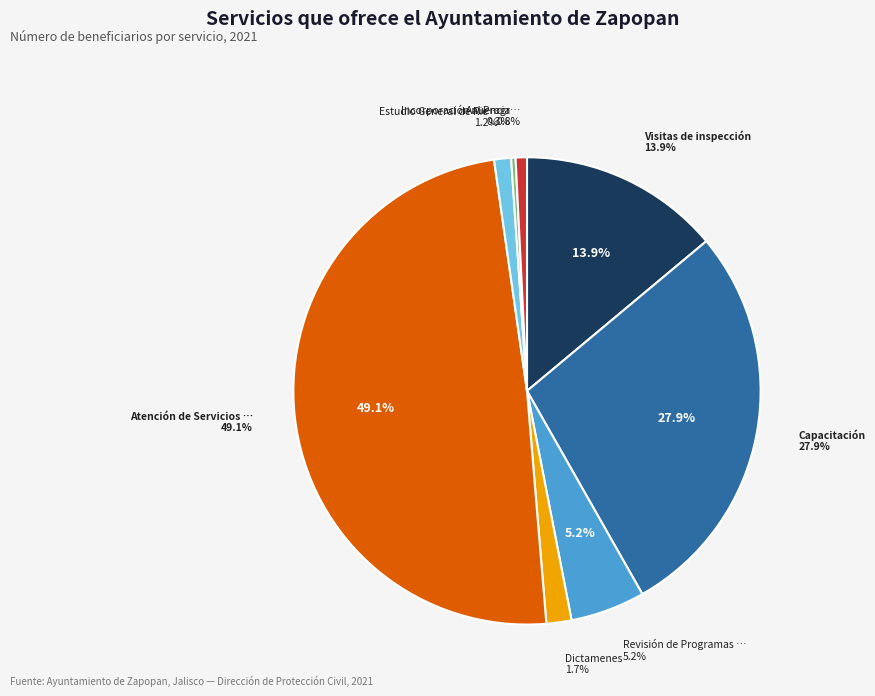

Does any single category account for the majority?

No